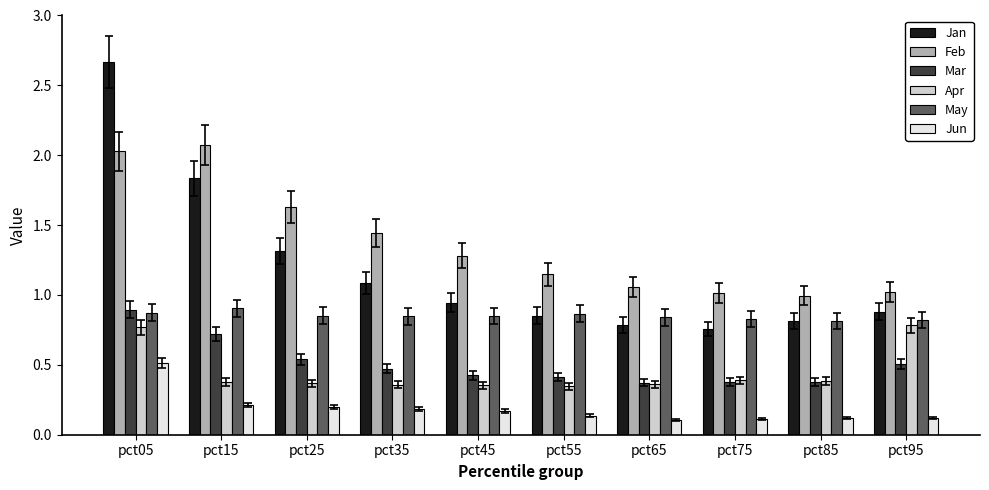

Is it true that Apr equals 0.4 at pct35?

True